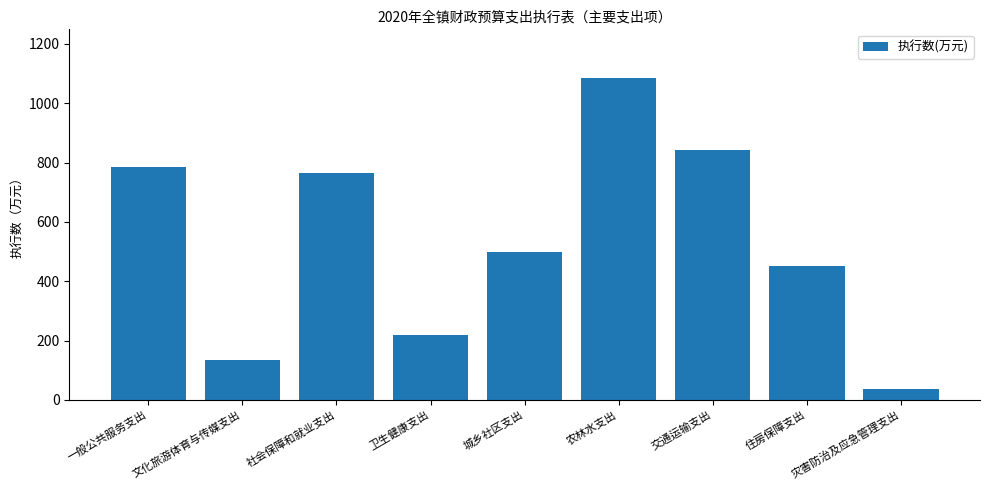

Does the chart contain stacked bars?

No